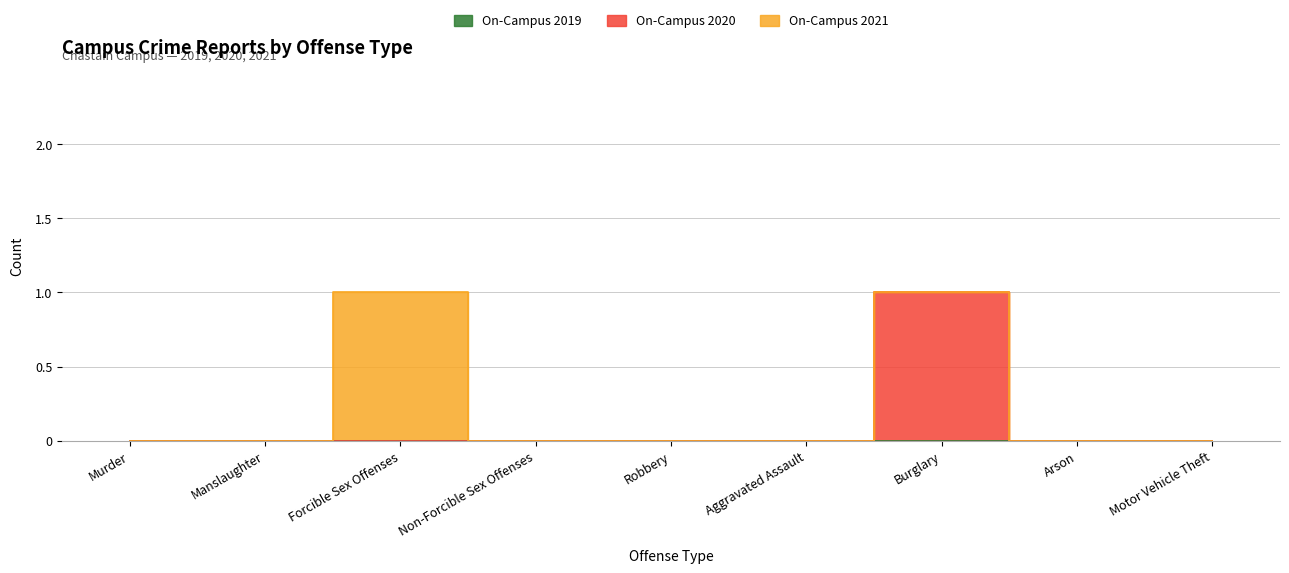

Rank the series at Burglary from lowest to highest value.

On-Campus 2019, On-Campus 2021, On-Campus 2020